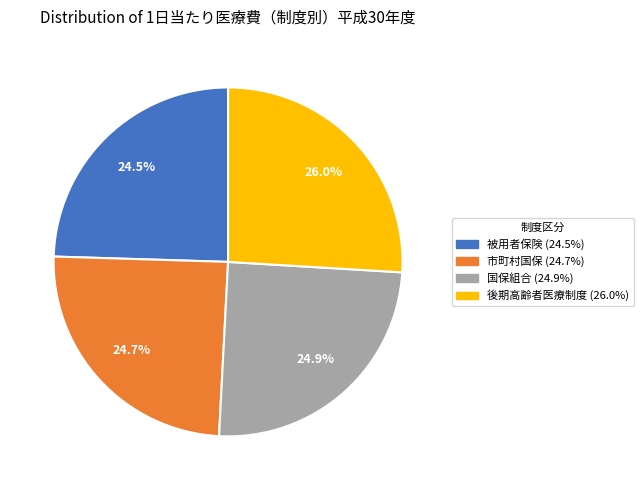

Approximately how many times larger is the value at 後期高齢者医療制度 compared to 被用者保険?

1.1